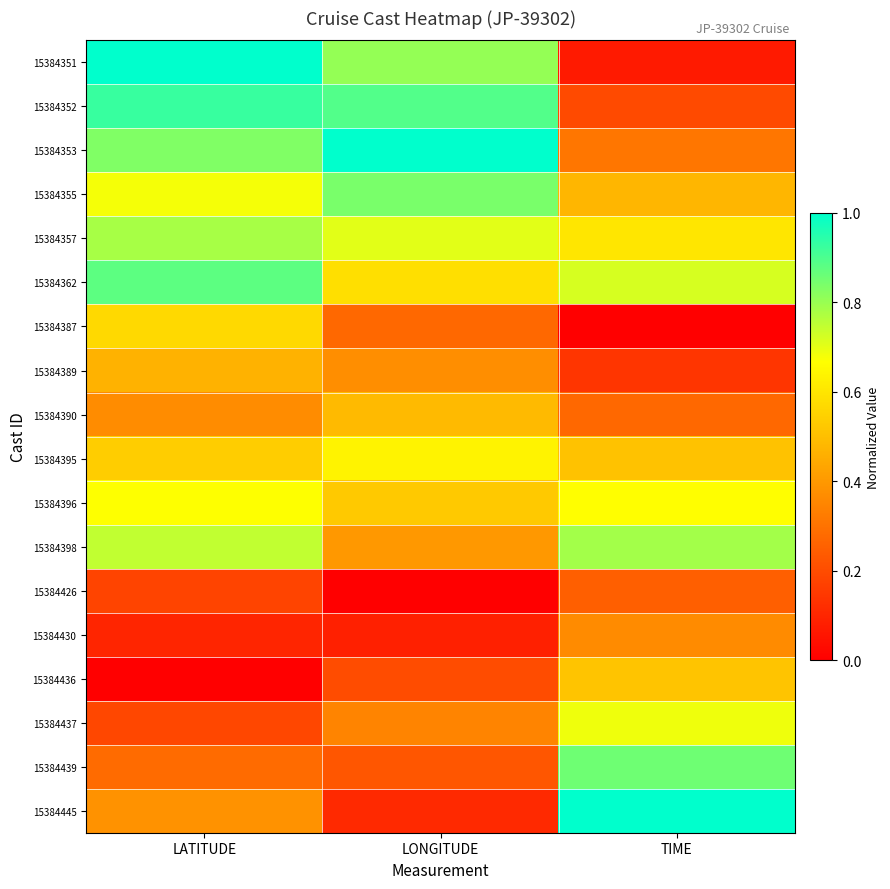

Reading left to right, what are all the values shown in this chart?

15384351: LATITUDE=1.0	LONGITUDE=0.8	TIME=0.1
15384352: LATITUDE=0.9	LONGITUDE=0.9	TIME=0.2
15384353: LATITUDE=0.8	LONGITUDE=1.0	TIME=0.3
15384355: LATITUDE=0.7	LONGITUDE=0.8	TIME=0.5
15384357: LATITUDE=0.8	LONGITUDE=0.7	TIME=0.6
15384362: LATITUDE=0.9	LONGITUDE=0.6	TIME=0.7
15384387: LATITUDE=0.6	LONGITUDE=0.3	TIME=0.0
15384389: LATITUDE=0.5	LONGITUDE=0.4	TIME=0.1
15384390: LATITUDE=0.4	LONGITUDE=0.5	TIME=0.3
15384395: LATITUDE=0.5	LONGITUDE=0.6	TIME=0.5
15384396: LATITUDE=0.7	LONGITUDE=0.5	TIME=0.7
15384398: LATITUDE=0.7	LONGITUDE=0.4	TIME=0.8
15384426: LATITUDE=0.2	LONGITUDE=0.0	TIME=0.3
15384430: LATITUDE=0.1	LONGITUDE=0.1	TIME=0.4
15384436: LATITUDE=0.0	LONGITUDE=0.2	TIME=0.5
15384437: LATITUDE=0.2	LONGITUDE=0.3	TIME=0.7
15384439: LATITUDE=0.3	LONGITUDE=0.2	TIME=0.9
15384445: LATITUDE=0.4	LONGITUDE=0.1	TIME=1.0